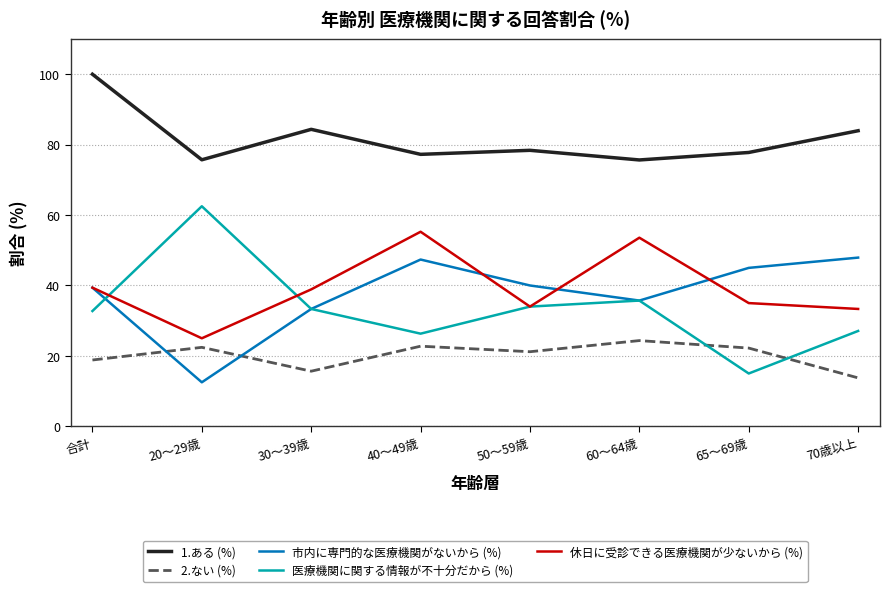

Read the 医療機関に関する情報が不十分だから (%) value at 20～29歳.

62.5